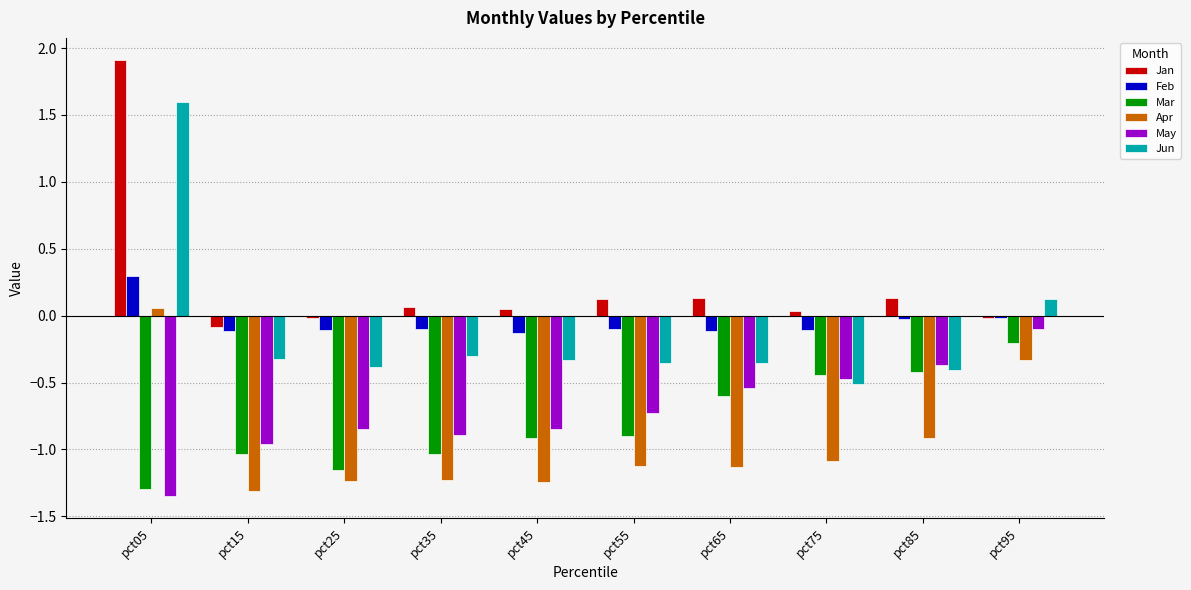

How many bars are there in total?

60